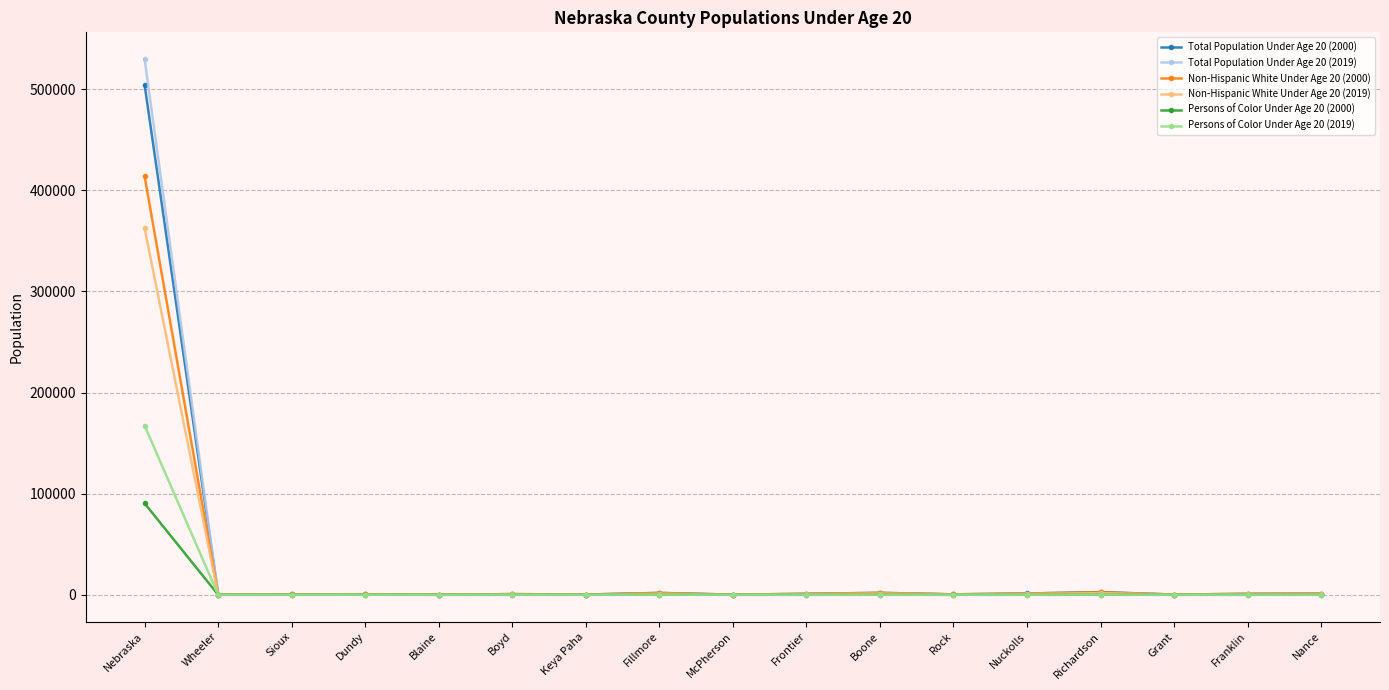

What is the sum of all Non-Hispanic White Under Age 20 (2019) values?

370805